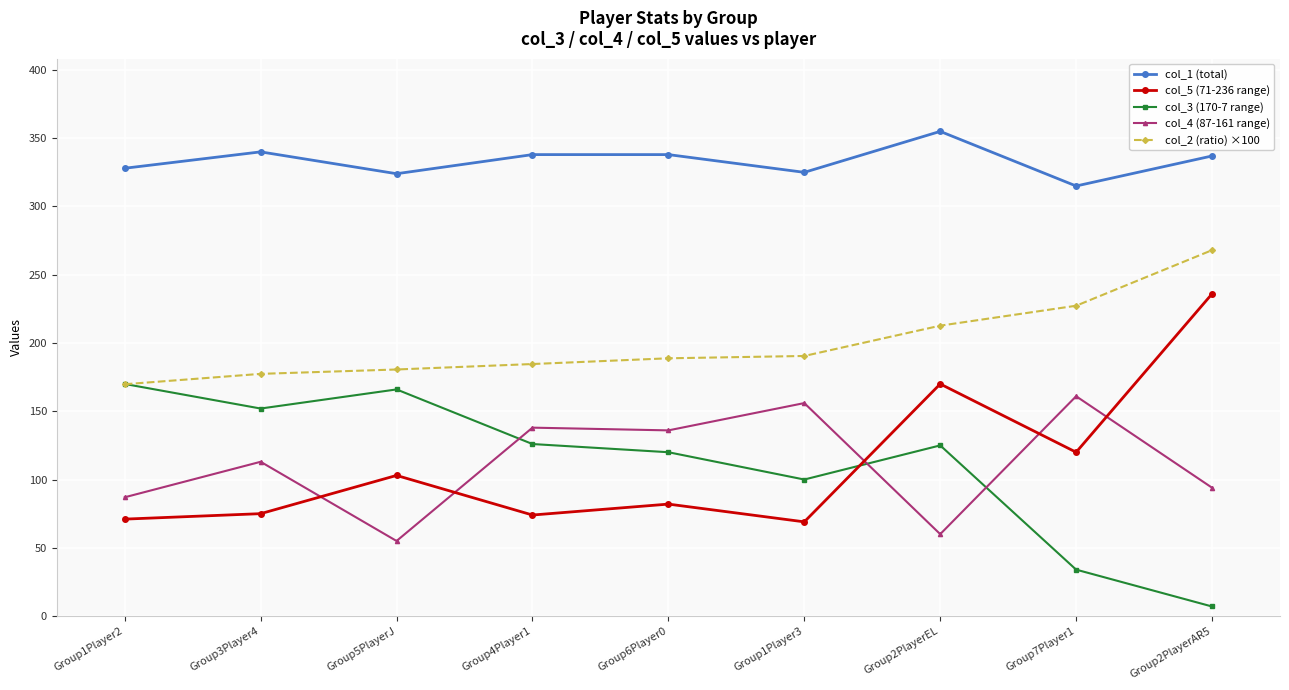

What position from the left is Group7Player1?

8